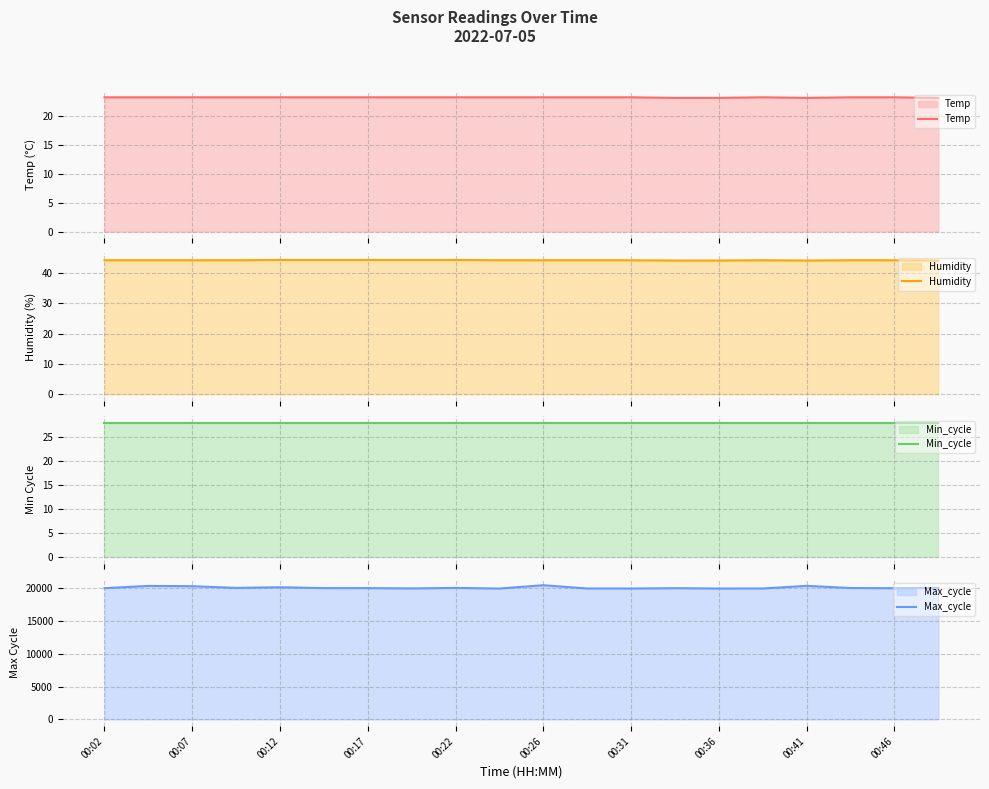

Does the chart have visible grid lines?

Yes